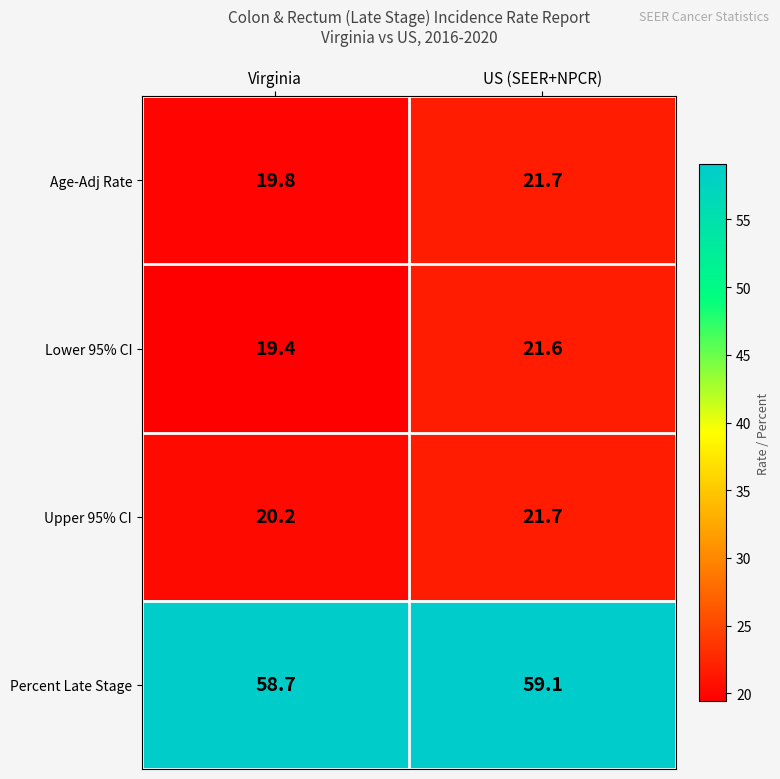

What is the average value of the Age-Adj Rate series?

20.8